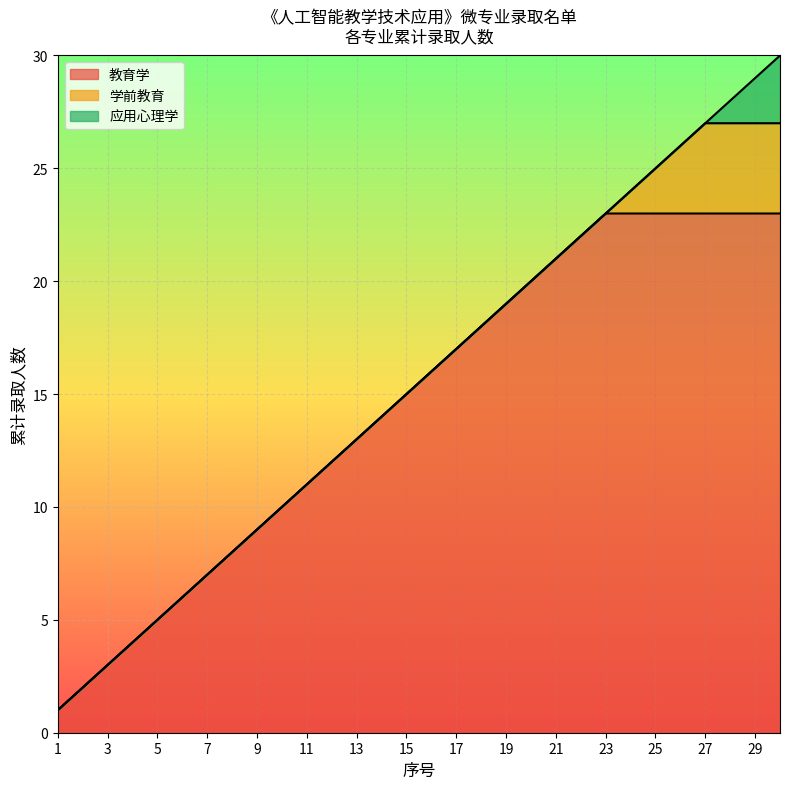

The value of 教育学 at 1 is 1. True or false?

True